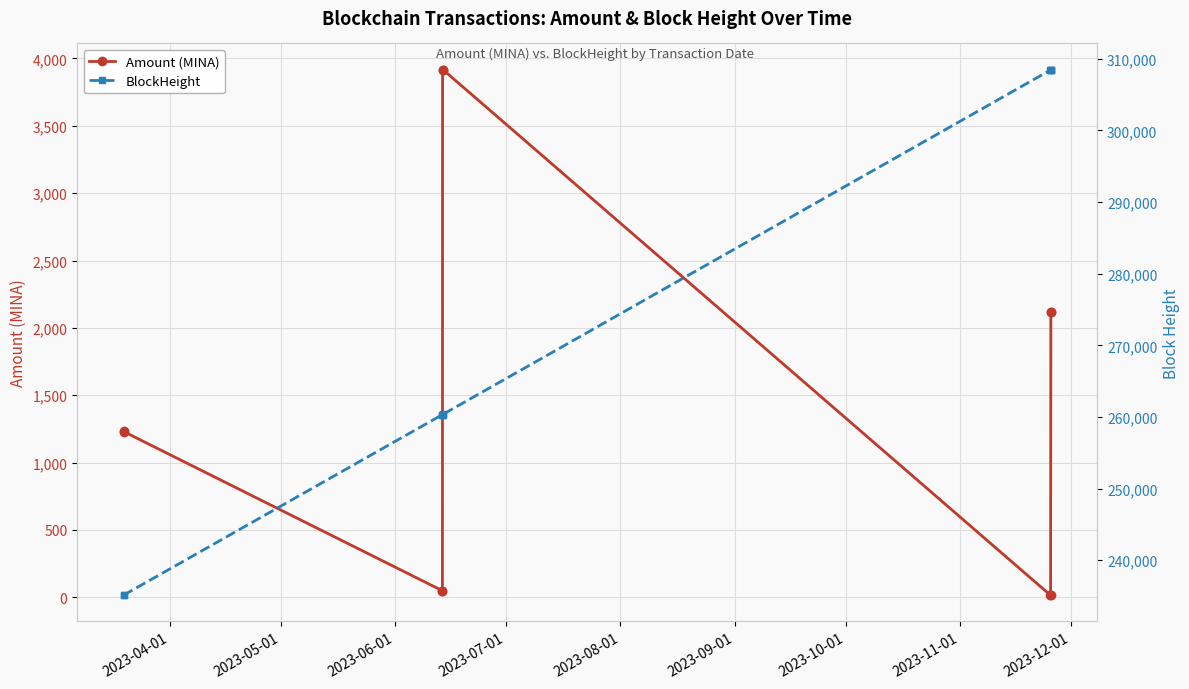

How many interior local valleys does the Amount (MINA) series have?

2